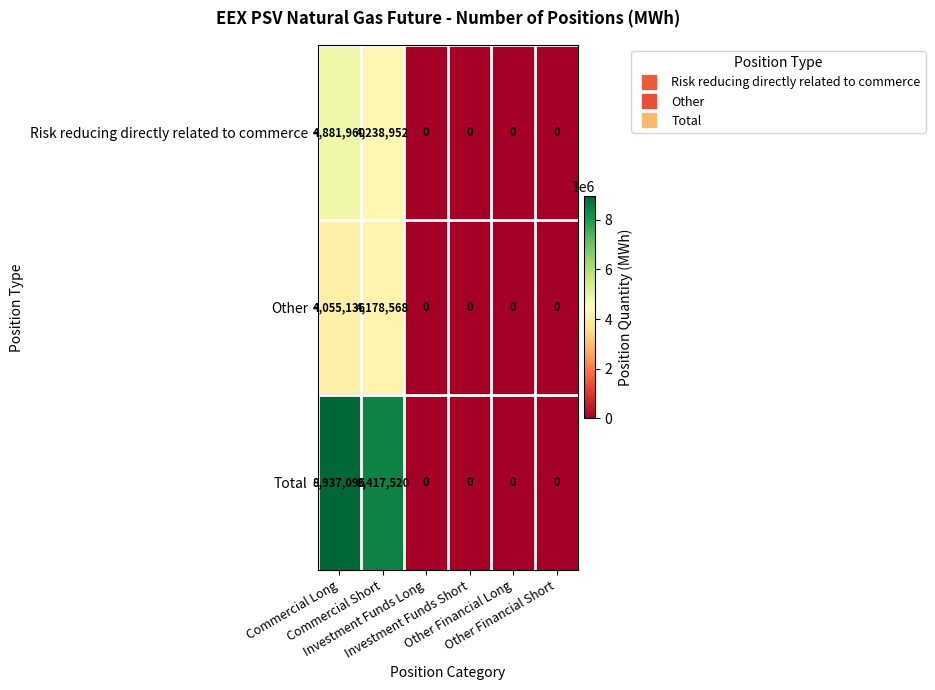

Which series has the largest range (max minus min)?

Total